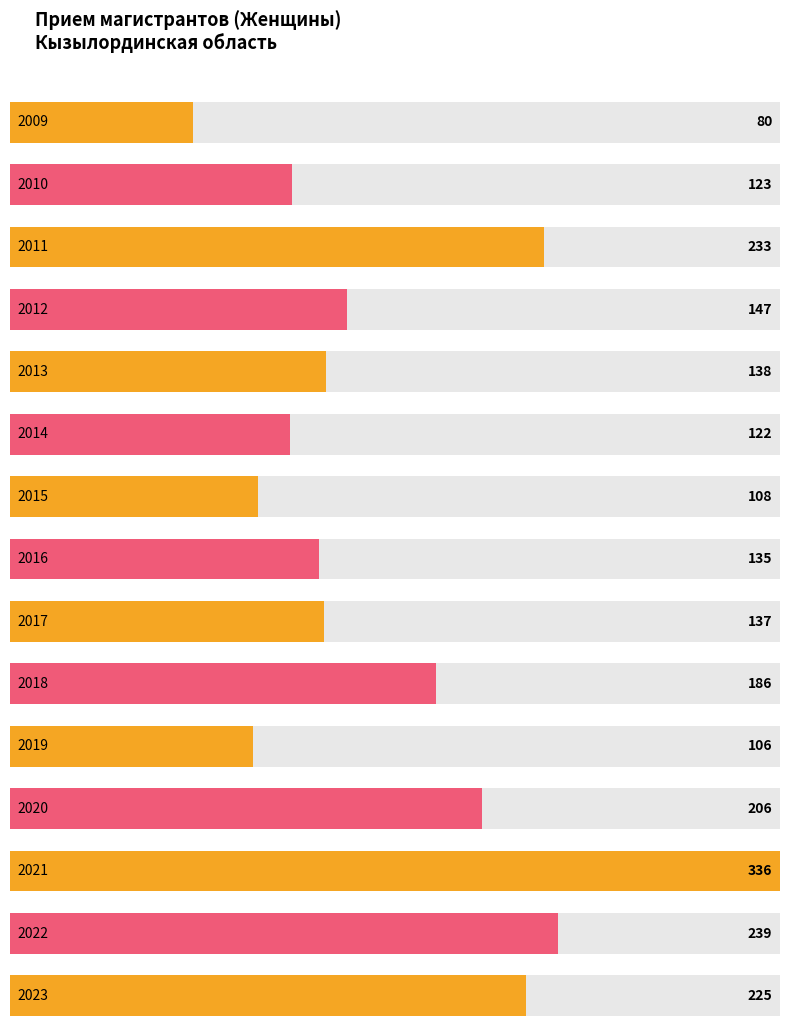

What is the maximum value shown in the chart?

336